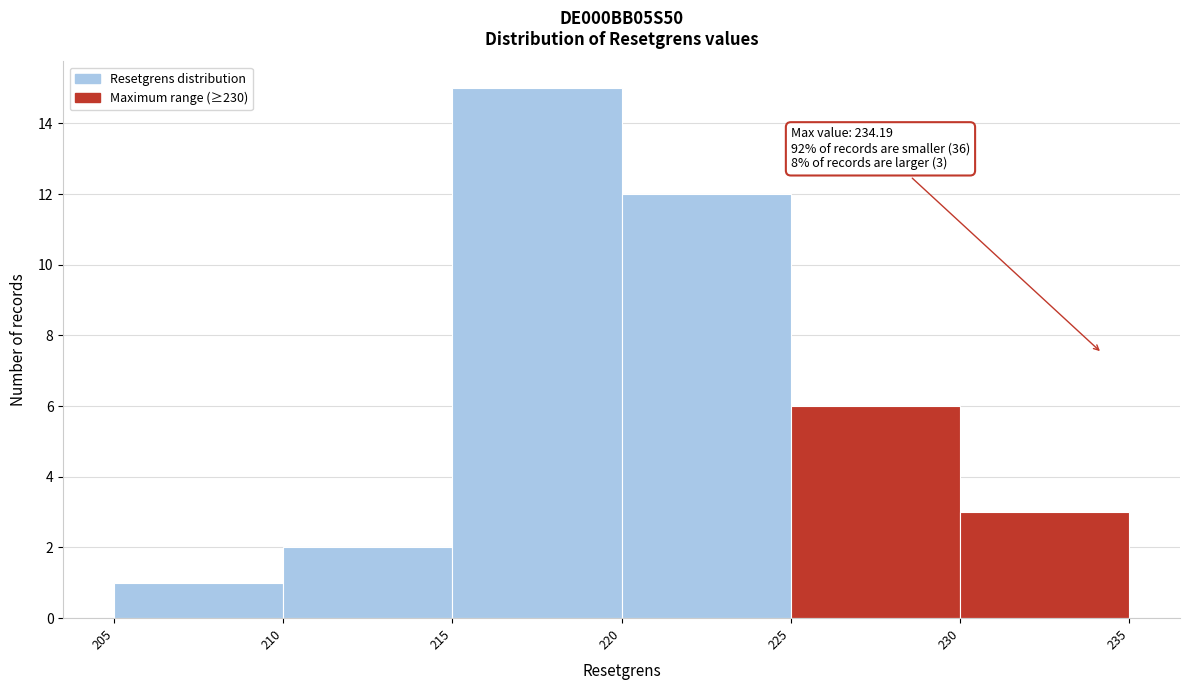

Which range on the x-axis has the tallest bar?

215 to 220